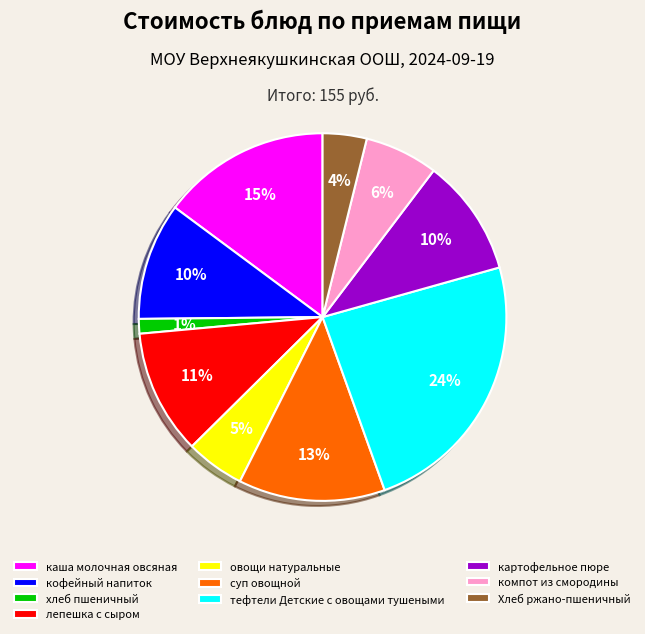

Do овощи натуральные and Хлеб ржано-пшеничный together represent more than half of the pie?

No